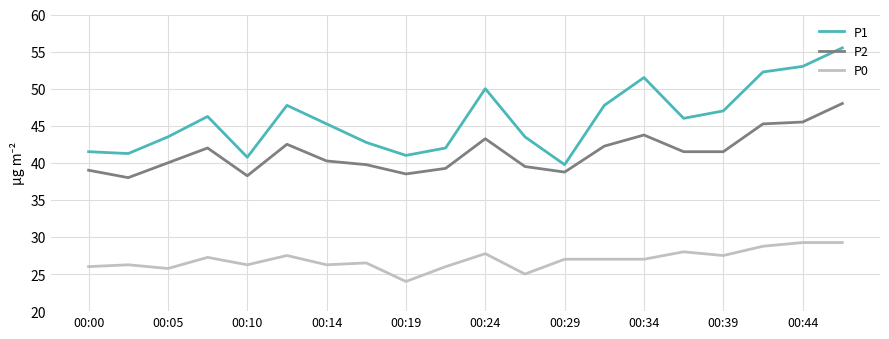

Rank the series by their average value, from lowest to highest.

P0, P2, P1